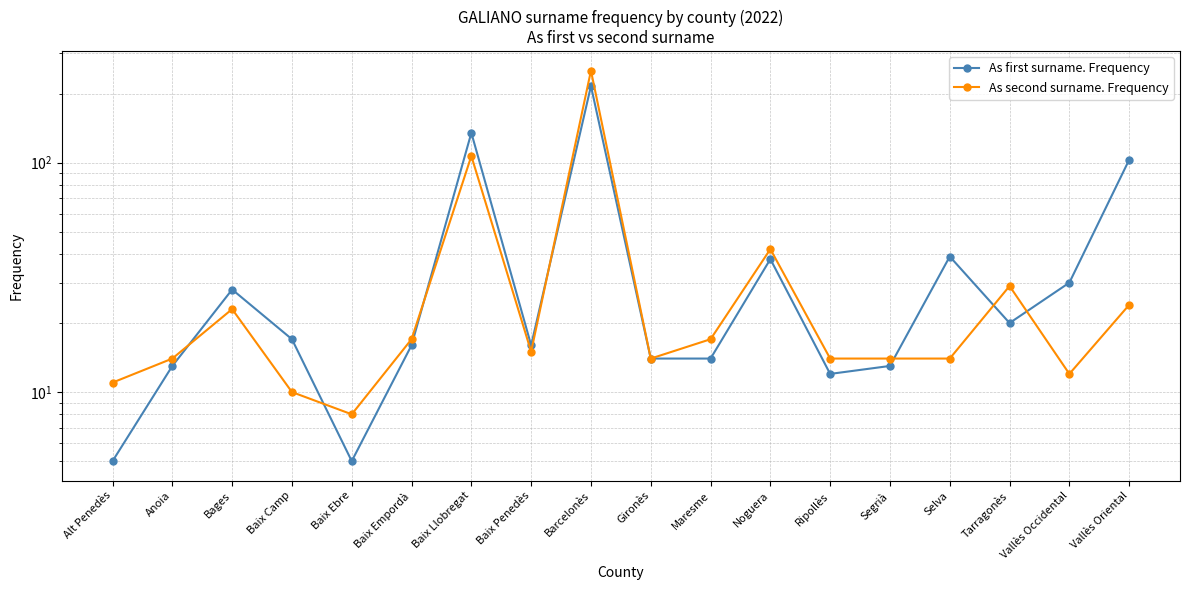

What is the smallest value displayed?

5